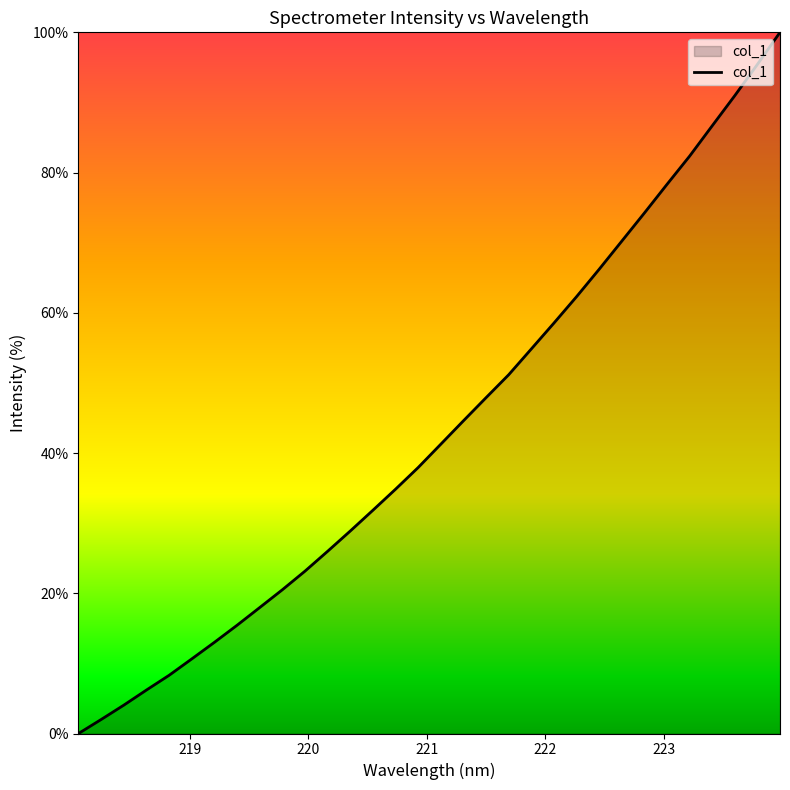

What is the maximum value shown in the chart?

100.0